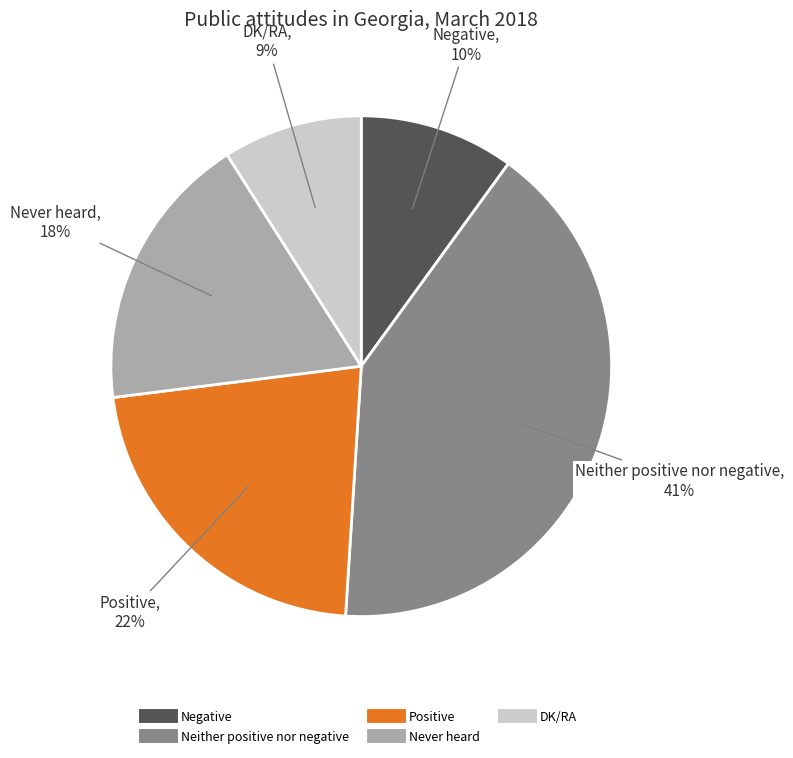

To the nearest percent, what percentage of the pie is Never heard?

18%